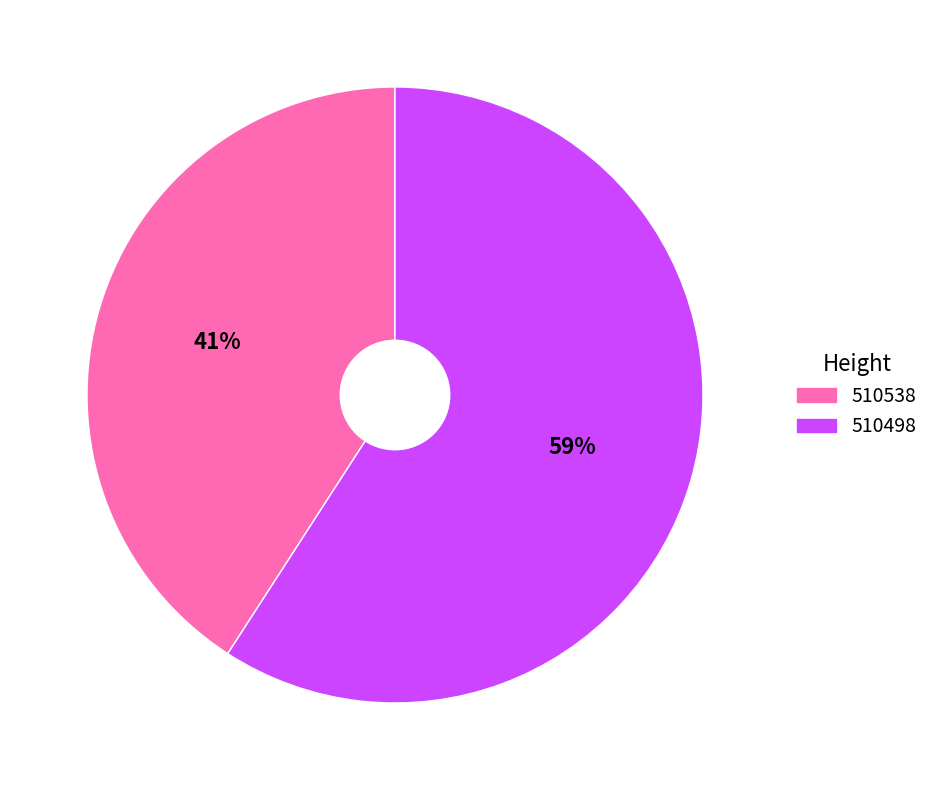

Is 510498 the majority of the pie?

Yes